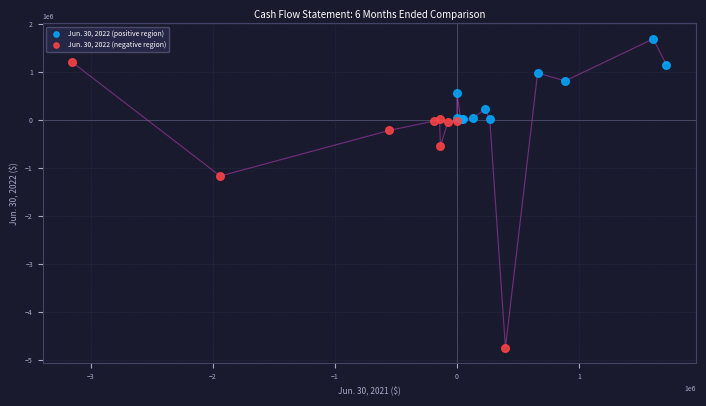

Which series has the widest spread of Y values?

Jun. 30, 2022 (negative region)